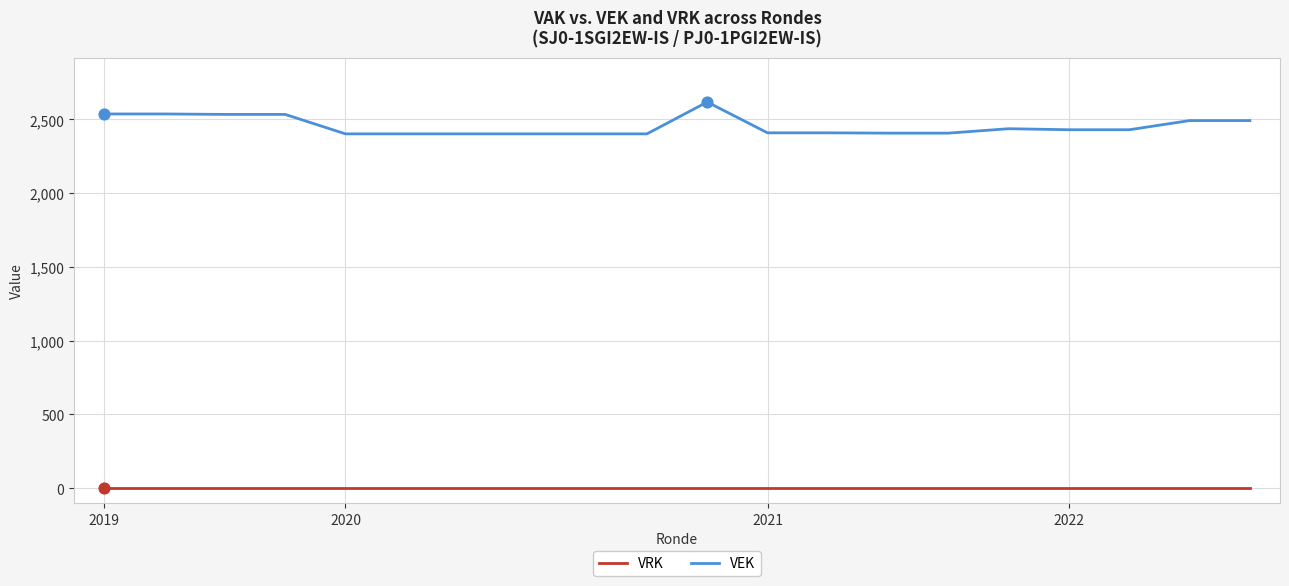

What are all the series names shown in the legend?

VRK, VEK